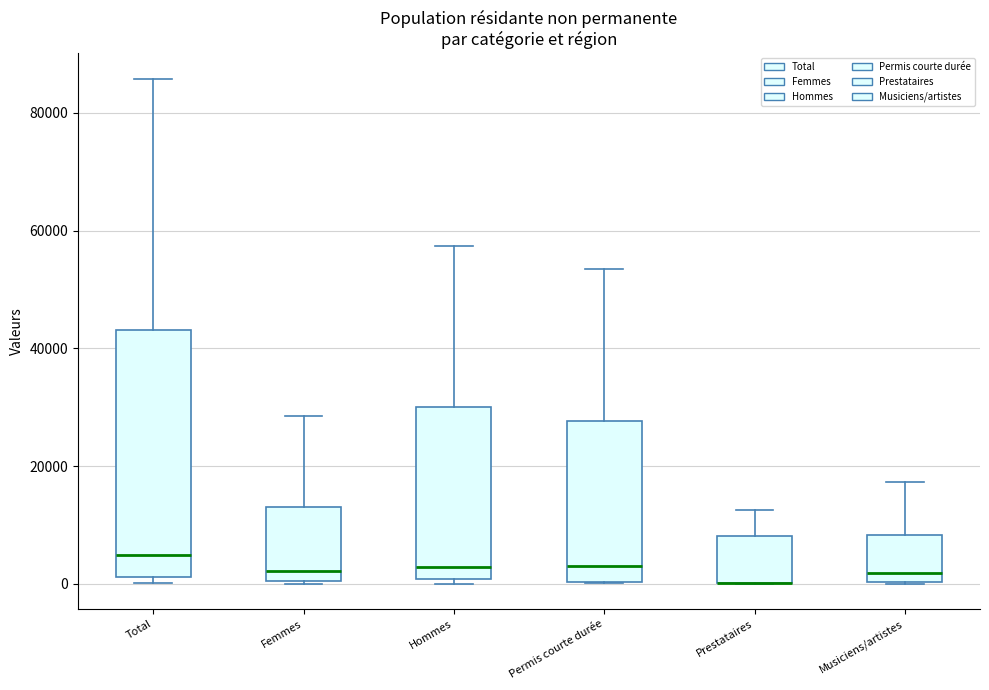

Where does the median line of the box for Permis courte durée sit on the y-axis? The values are not printed on the chart, so give them approximately, as read against the axis.

4000